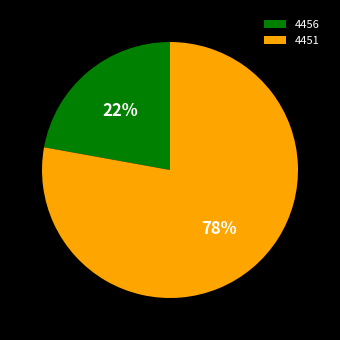

Combined, do 4456 and 4451 account for over 50%?

Yes